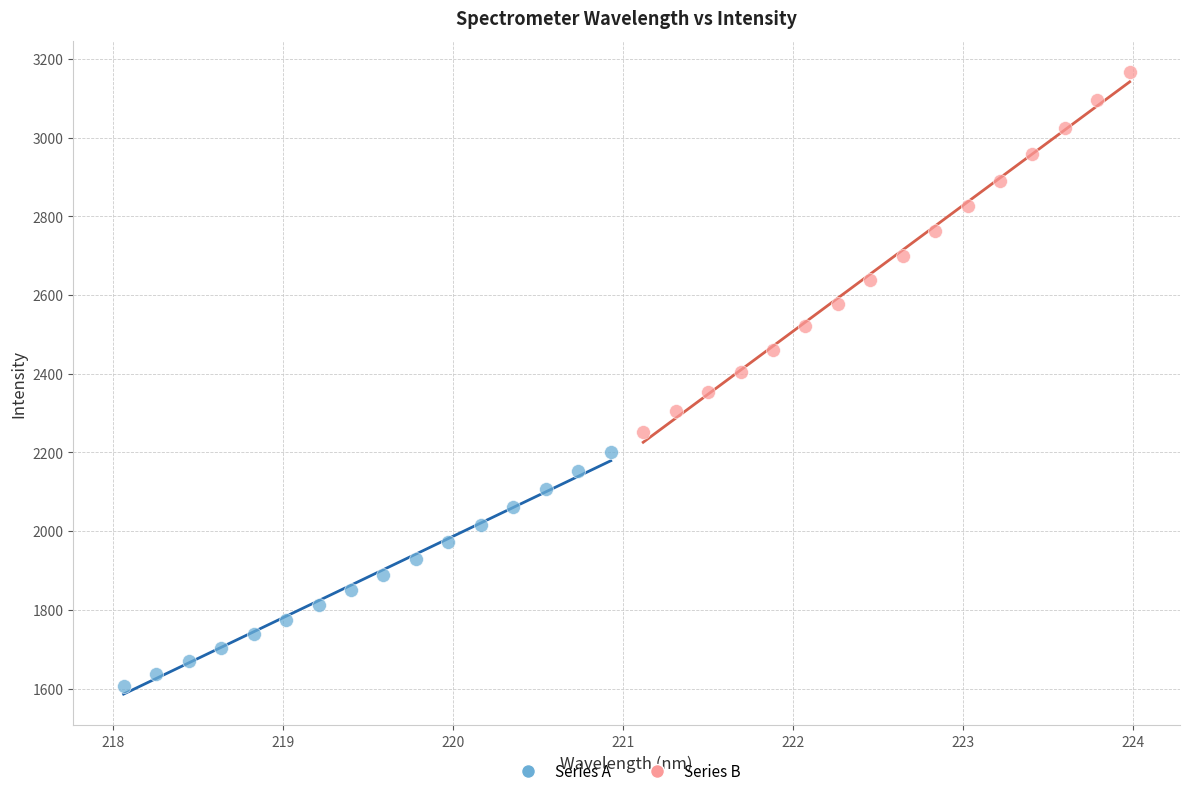

Which series reaches the minimum Y coordinate?

Series A